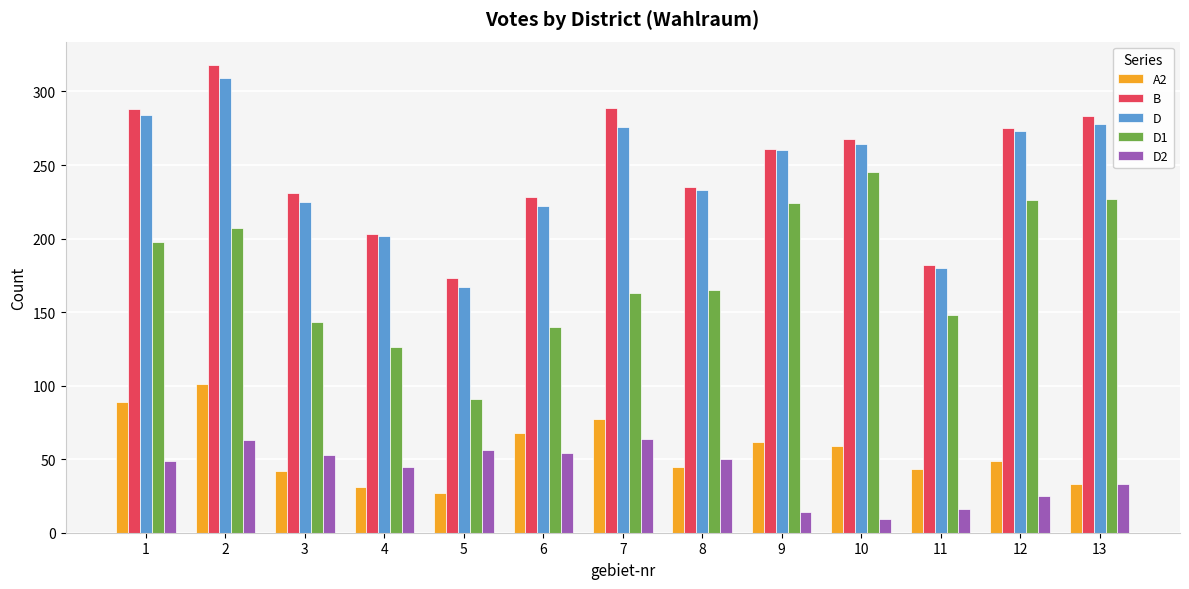

Is it true that B equals 311 at 3?

False